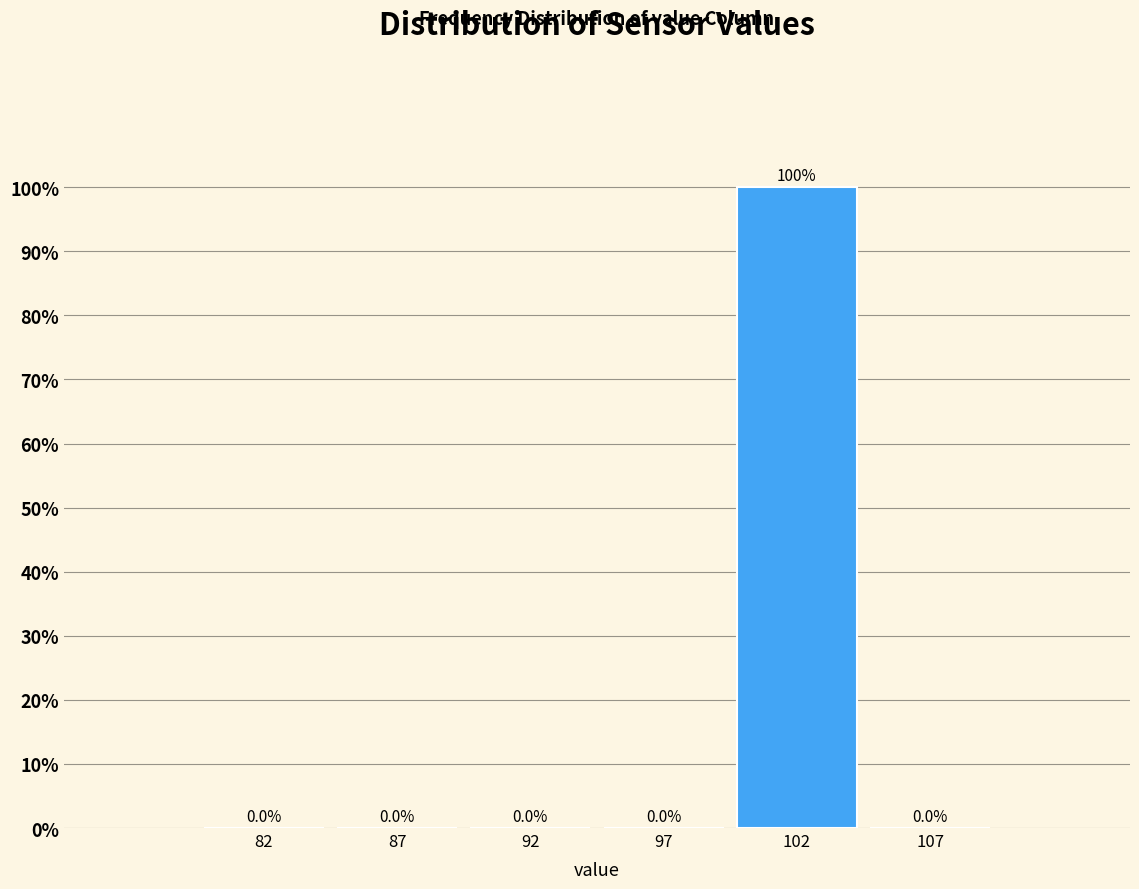

Reading left to right, what are all the values shown in this chart?

82=0	87=0	92=0	97=0	102=100	107=0